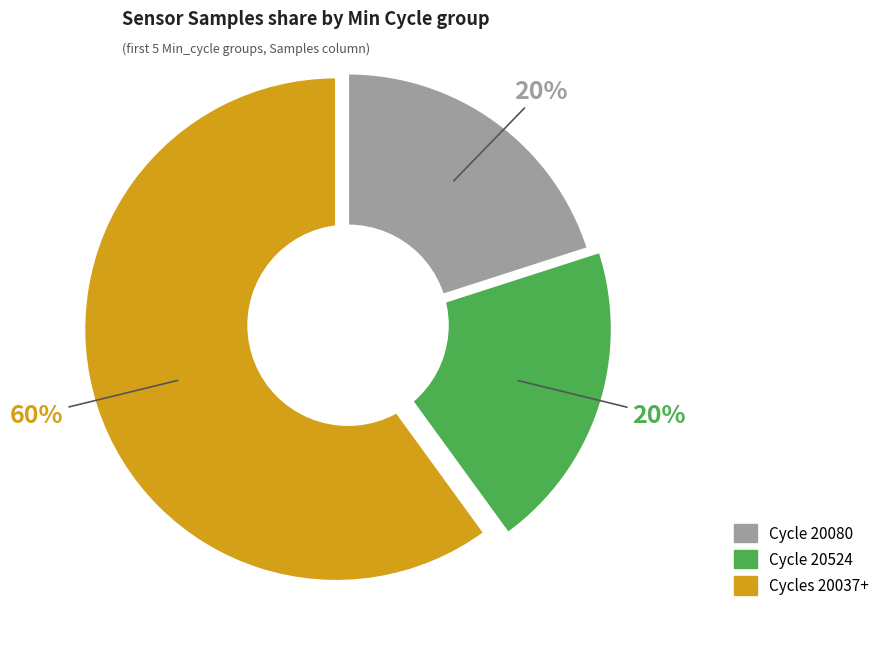

Count the number of slices in the pie.

3